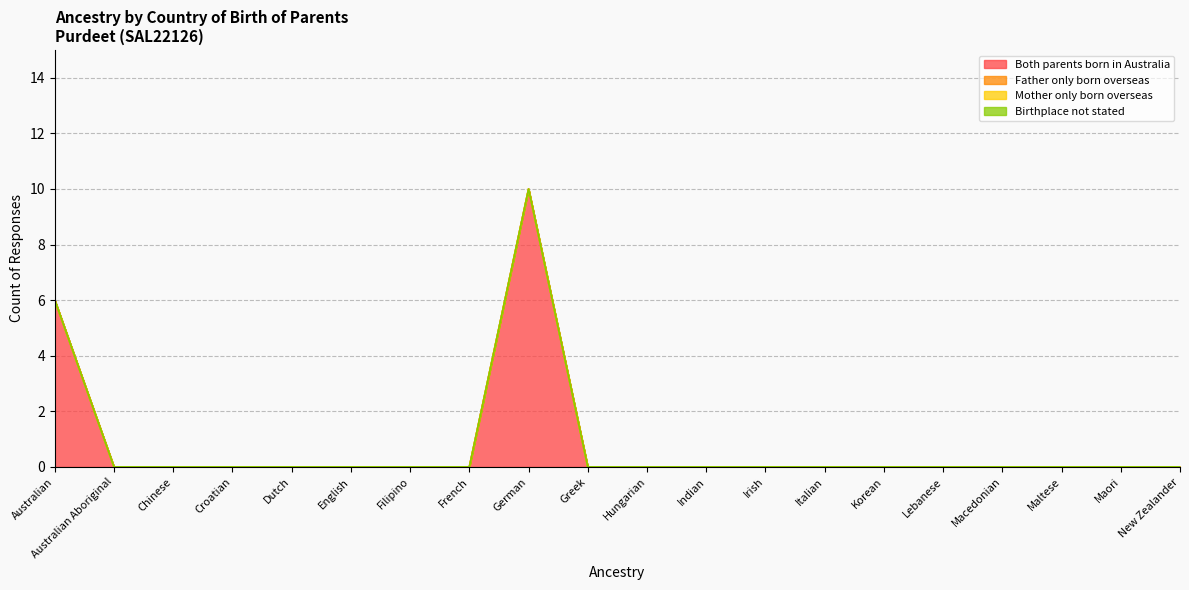

Is it true that Mother only born overseas equals 0 at Italian?

True